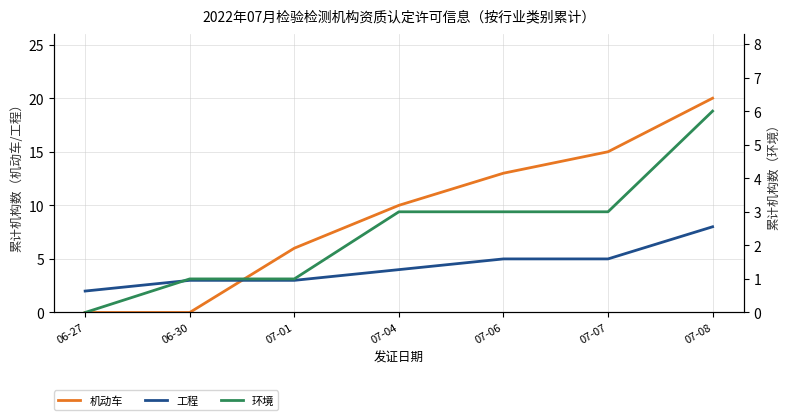

What are all the series names shown in the legend?

机动车, 工程, 环境